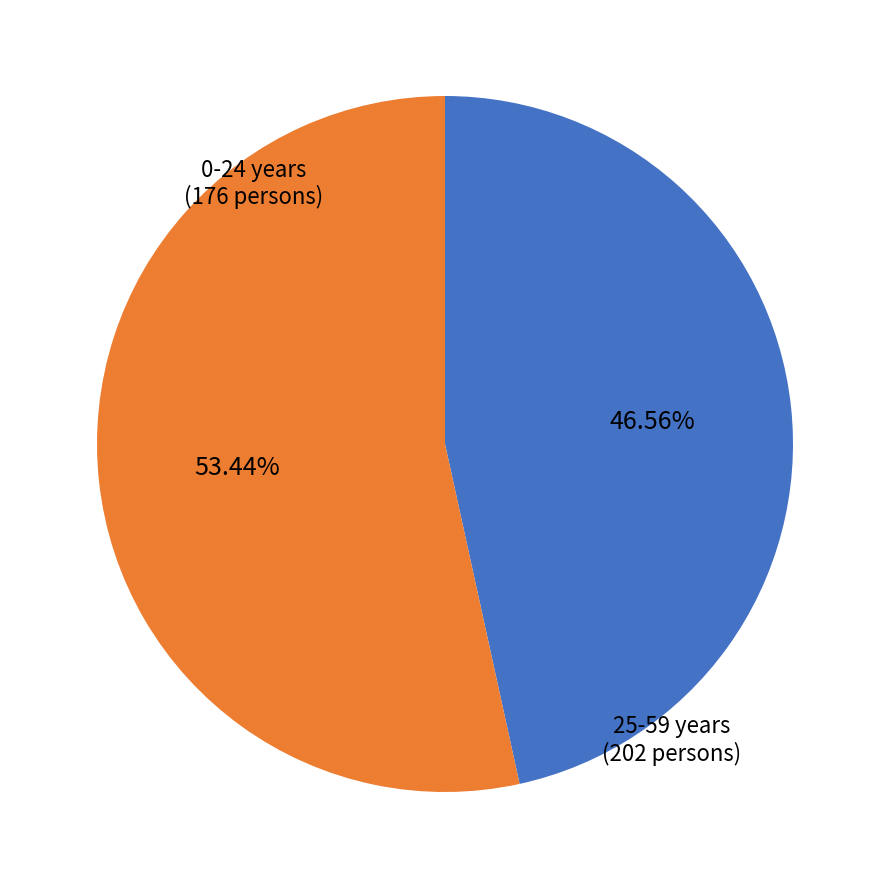

Is there any slice that represents more than half of the pie?

Yes